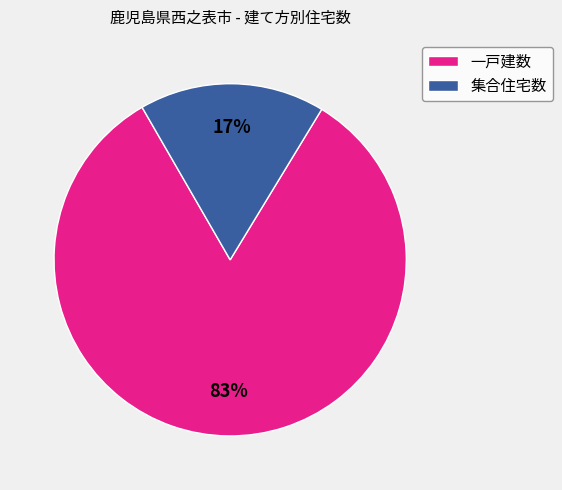

Do 集合住宅数 and 一戸建数 together represent more than half of the pie?

Yes